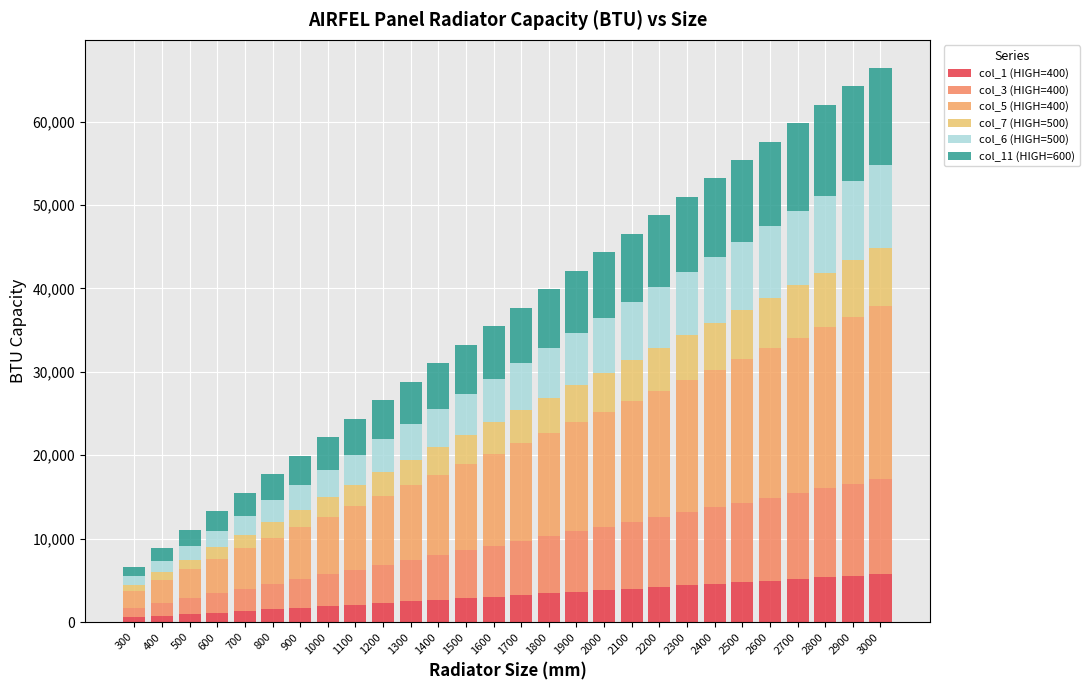

What are all the series names shown in the legend?

col_1 (HIGH=400), col_3 (HIGH=400), col_5 (HIGH=400), col_7 (HIGH=500), col_6 (HIGH=500), col_11 (HIGH=600)